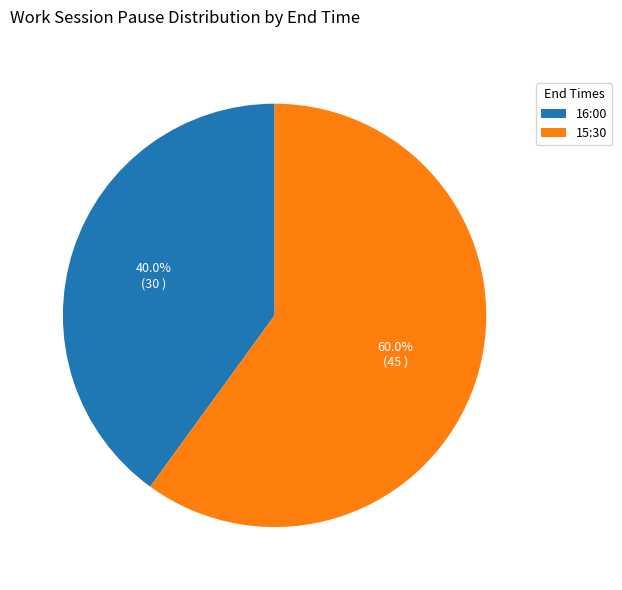

Do 16:00 and 15:30 together represent more than half of the pie?

Yes